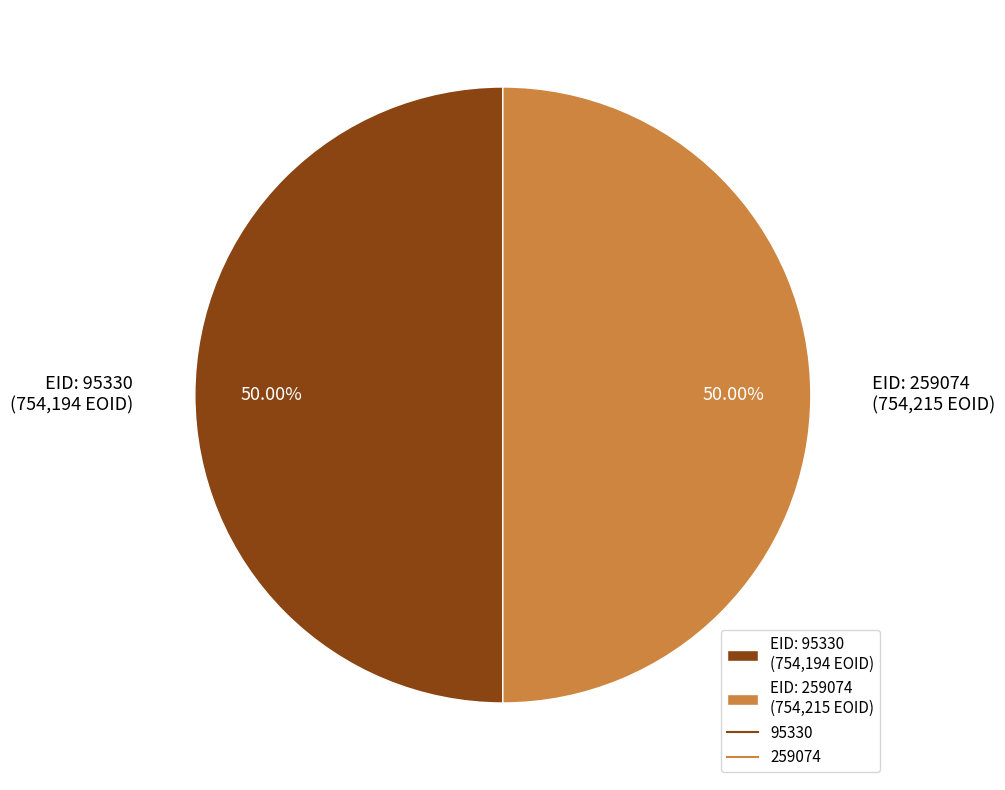

Approximately how many times larger is the value at EID: 259074 (754,215 EOID) compared to EID: 95330 (754,194 EOID)?

1.0